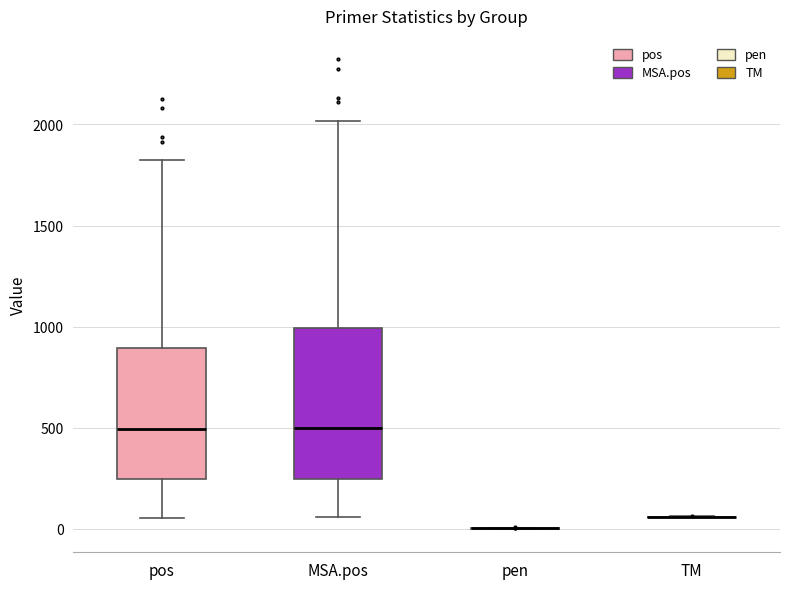

Reading left to right, transcribe this box plot: for each box, give where its median line is, the range the box spans, and where its two whiskers end, as read against the y-axis. The values are not printed on the chart, so give them approximately, as read against the axis.

pos: median 500, box 250 to 900, whiskers 50 to 1800
MSA.pos: median 500, box 250 to 1000, whiskers 50 to 2000
pen: box collapsed to a line at 0, whiskers 0 to 0
TM: box collapsed to a line at 50, whiskers 50 to 50